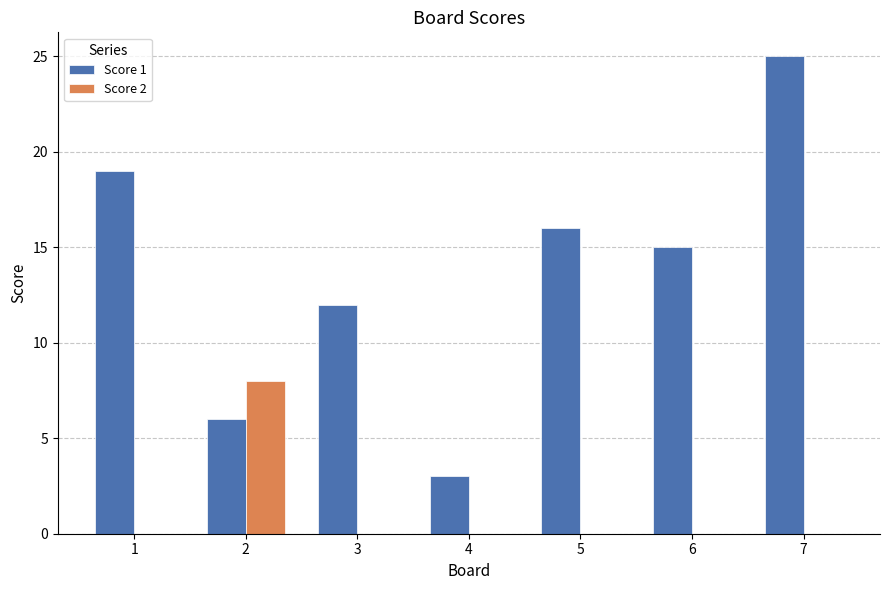

How many categories are shown in the chart?

7